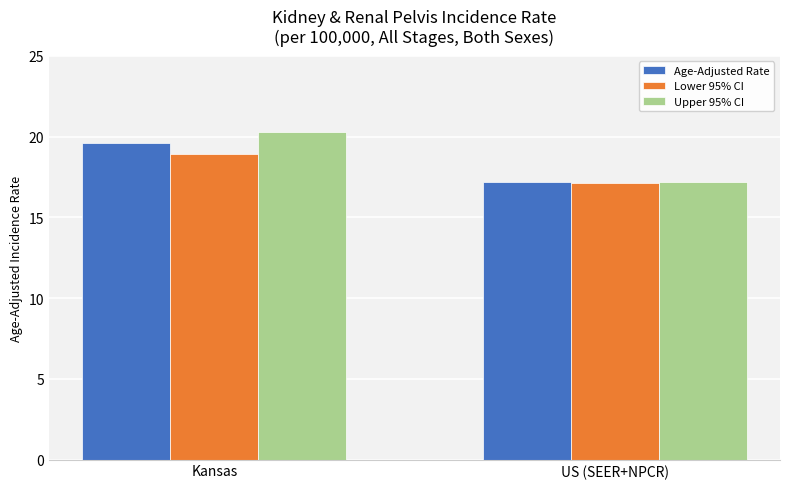

Reading right to left, what are all the values shown in this chart?

Age-Adjusted Rate: US (SEER+NPCR)=17.2	Kansas=19.6
Lower 95% CI: US (SEER+NPCR)=17.1	Kansas=18.9
Upper 95% CI: US (SEER+NPCR)=17.2	Kansas=20.3